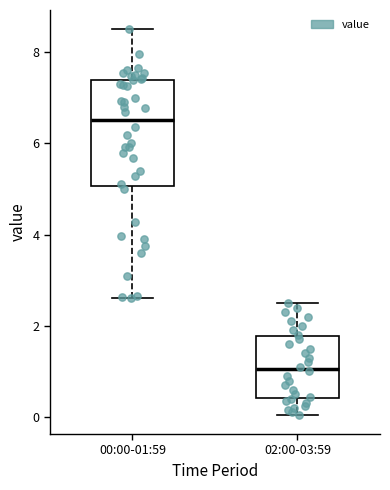

Which box is the tallest, from its lower edge to its upper edge?

00:00-01:59